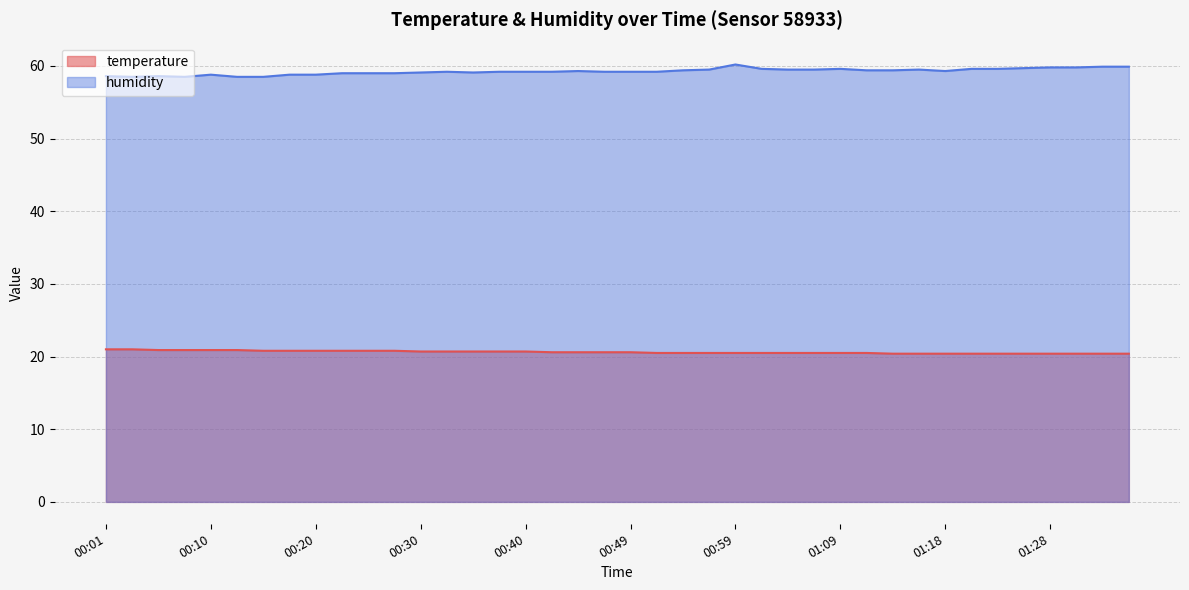

True or false: temperature has a value of 20.4 at 01:33.

True